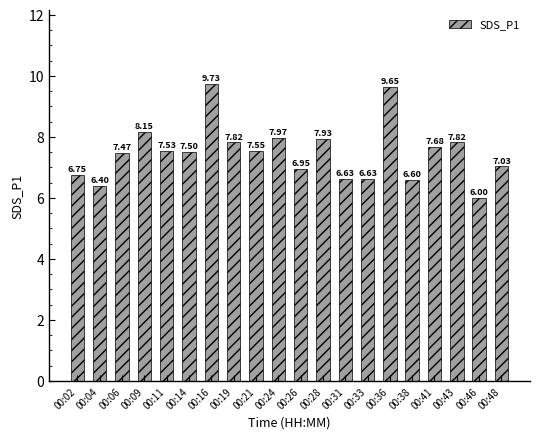

Are the bars horizontal?

No